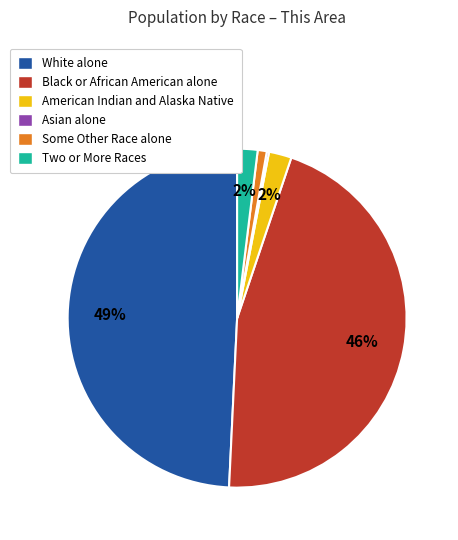

To the nearest percent, what is the average slice percentage?

17%